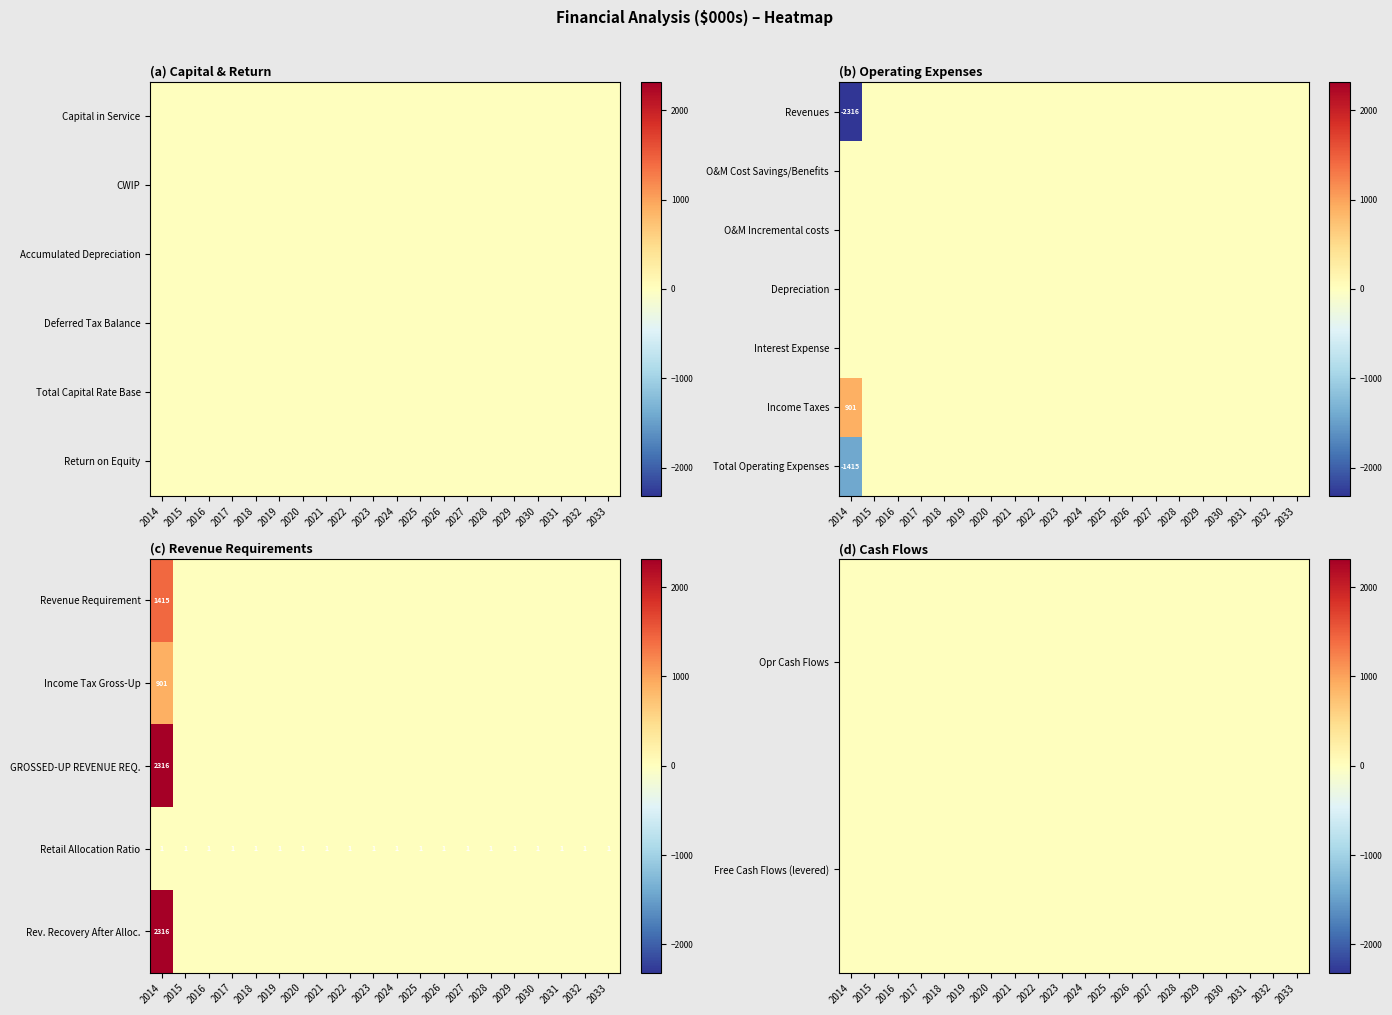

What is the maximum value shown in the chart?

2316.1